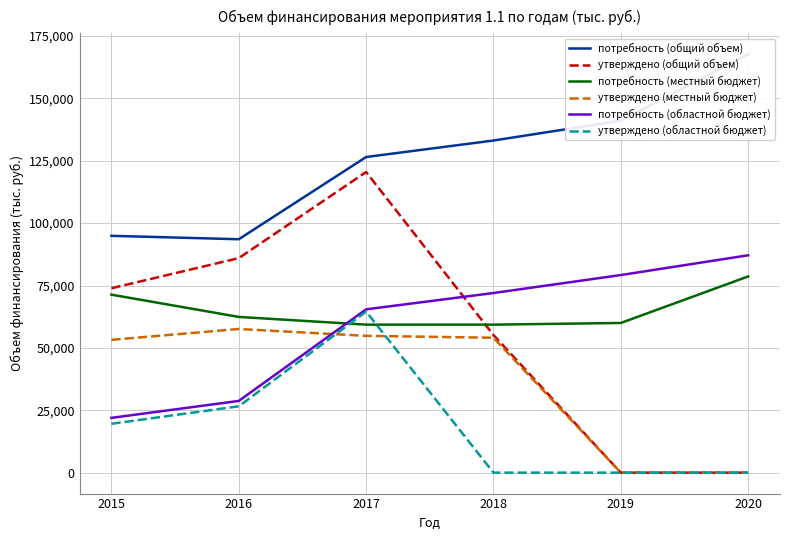

What are all the series names shown in the legend?

потребность (общий объем), утверждено (общий объем), потребность (местный бюджет), утверждено (местный бюджет), потребность (областной бюджет), утверждено (областной бюджет)